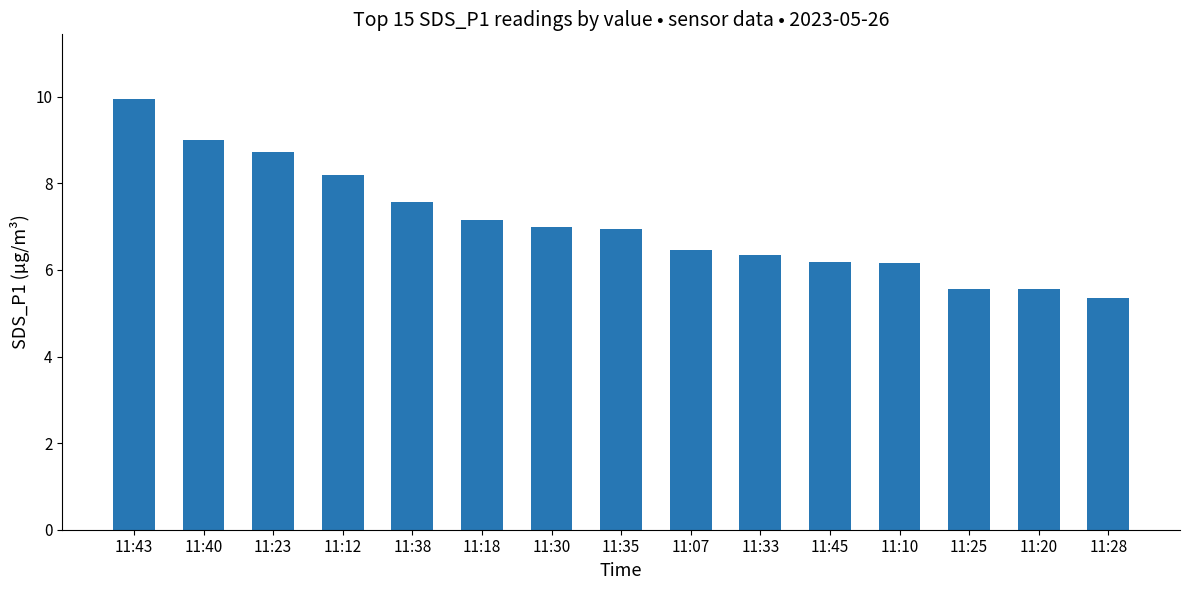

The value at 11:35 is 7.0. True or false?

True